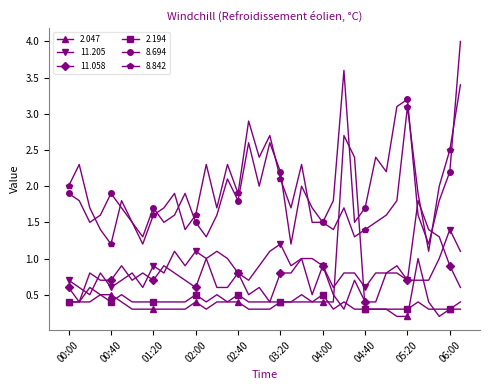

Which series has the widest spread of values?

8.694